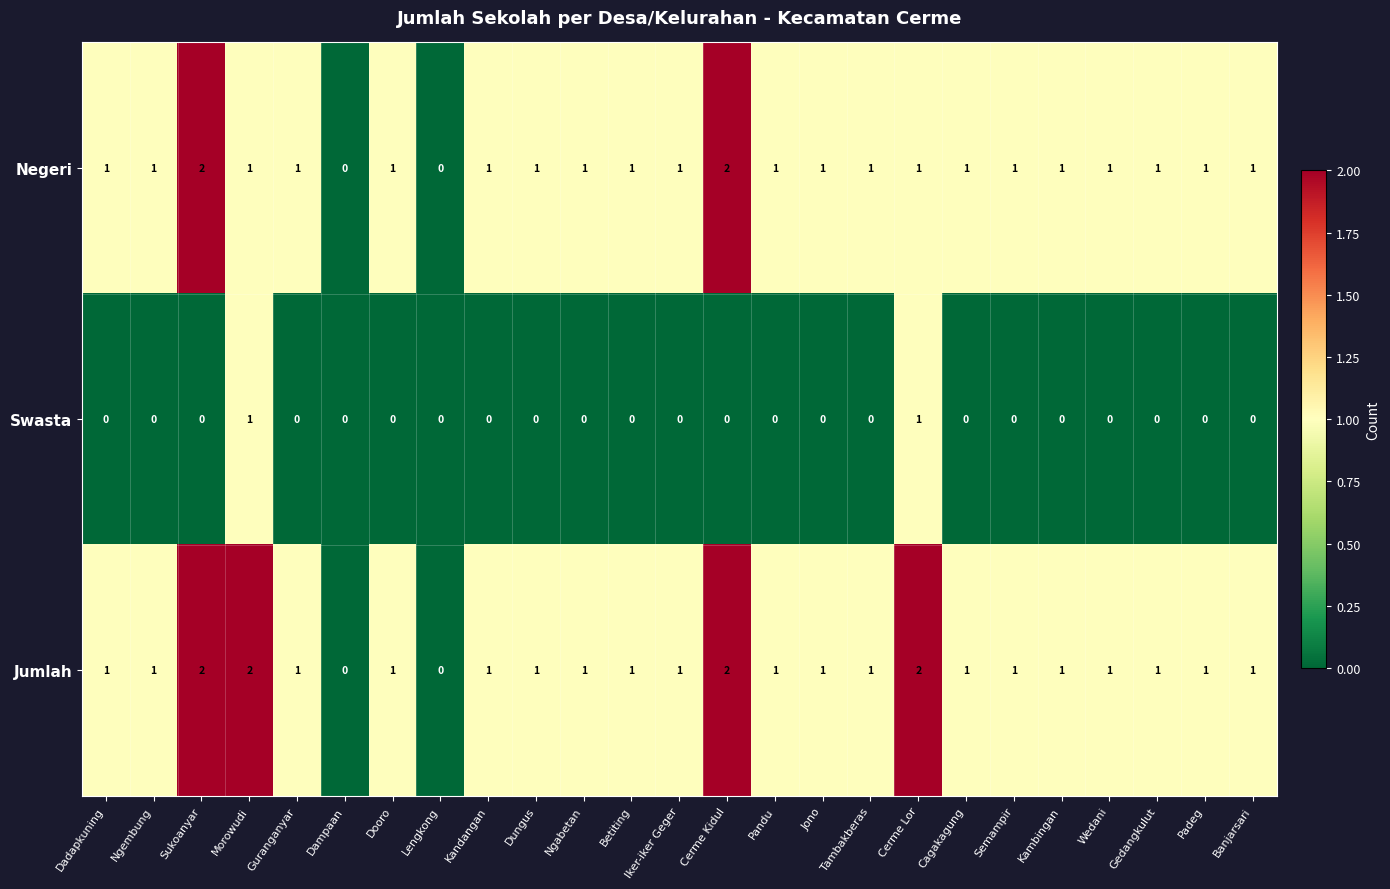

Which series has the largest total across all categories?

Jumlah